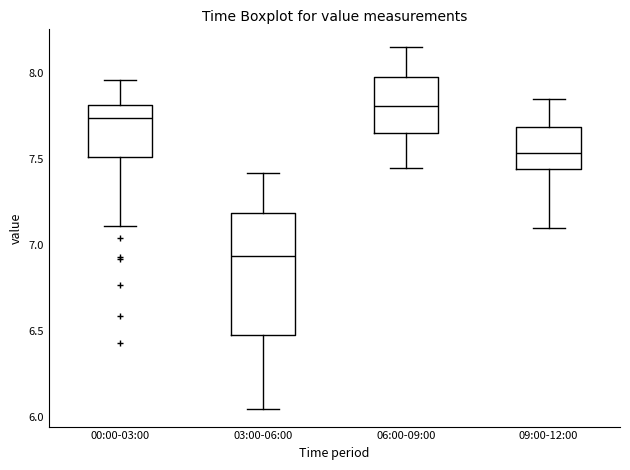

Reading left to right, read every box against the y-axis: the position of its median line, the range the box covers, and the ends of its whiskers. The values are not printed on the chart, so give them approximately, as read against the axis.

00:00-03:00: median 7.75, box 7.50 to 7.80, whiskers 7.10 to 7.95
03:00-06:00: median 6.95, box 6.50 to 7.20, whiskers 6.05 to 7.40
06:00-09:00: median 7.80, box 7.65 to 8.00, whiskers 7.45 to 8.15
09:00-12:00: median 7.55, box 7.45 to 7.70, whiskers 7.10 to 7.85